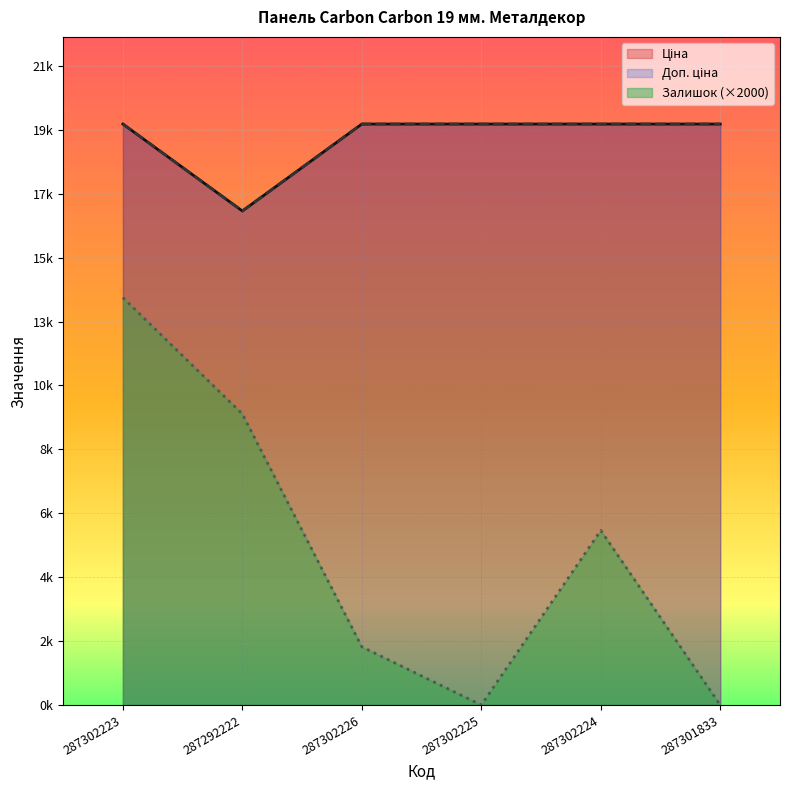

What is the label of the 1st point from the left?

287302223